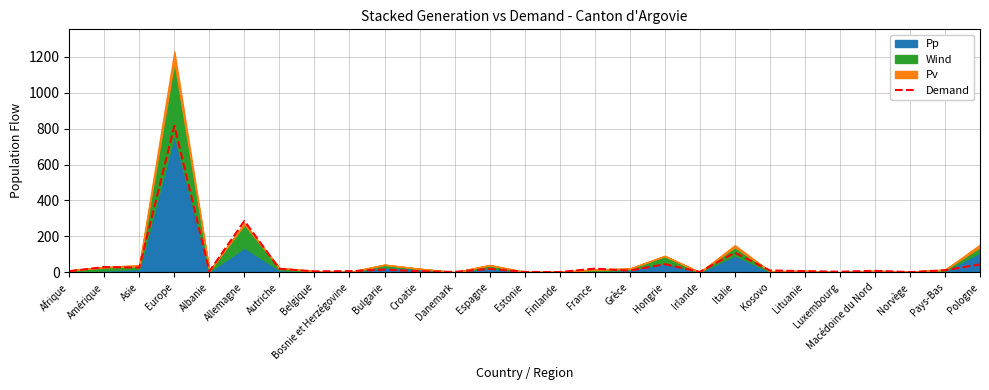

How many lines are shown in the chart?

1